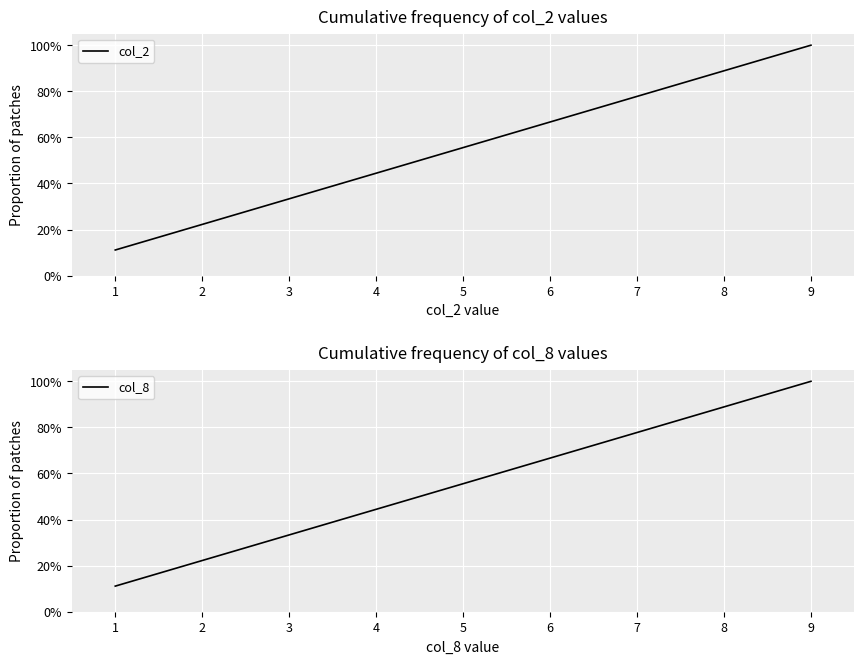

Where does the col_2 series first go above 55?

5